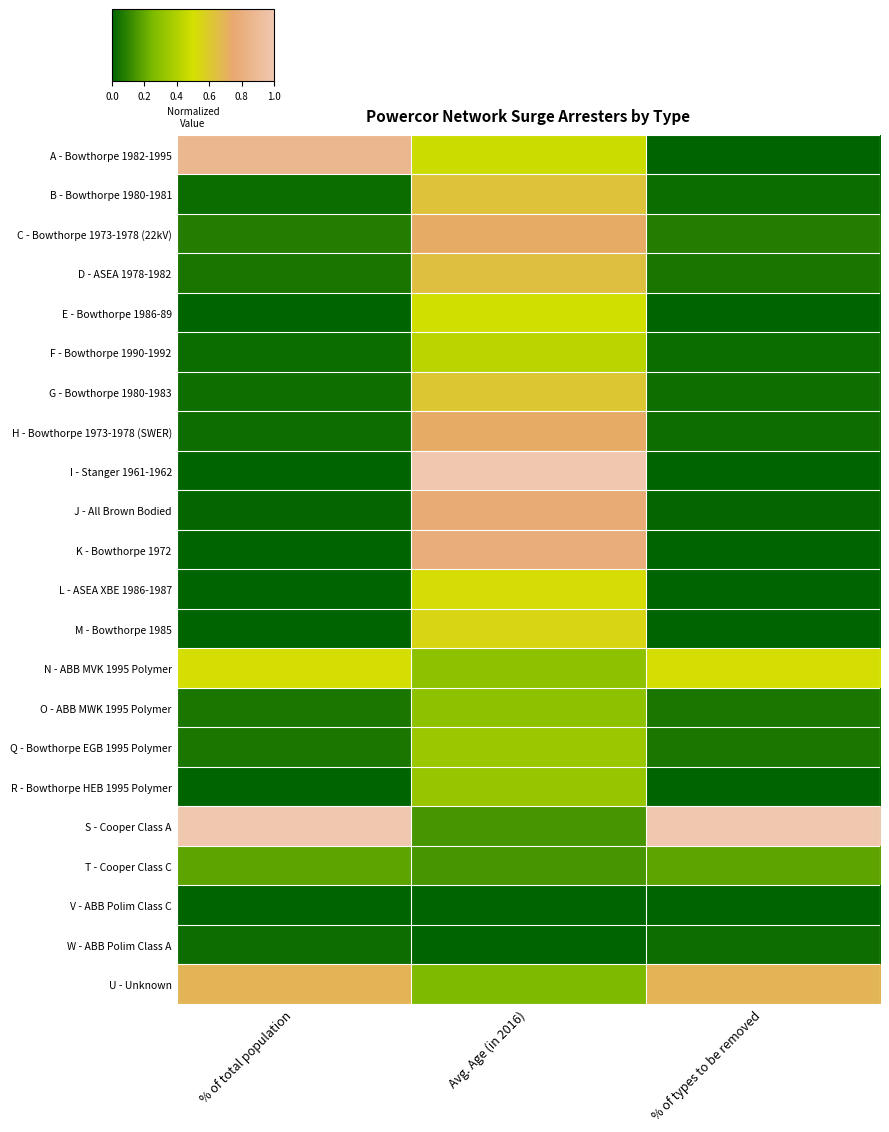

Which series has the largest total across all categories?

S - Cooper Class A